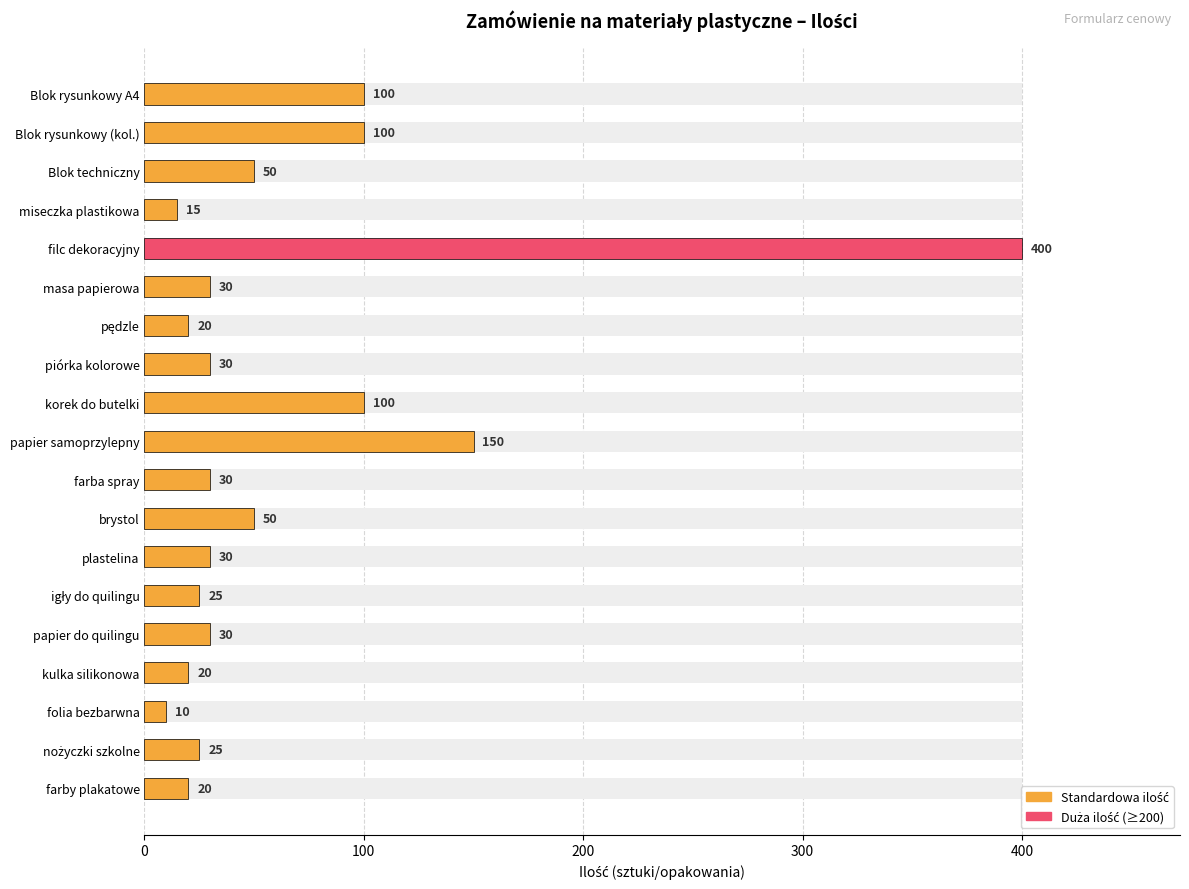

What is the sum of the values at Blok rysunkowy (kol.) and igły do quilingu?

125